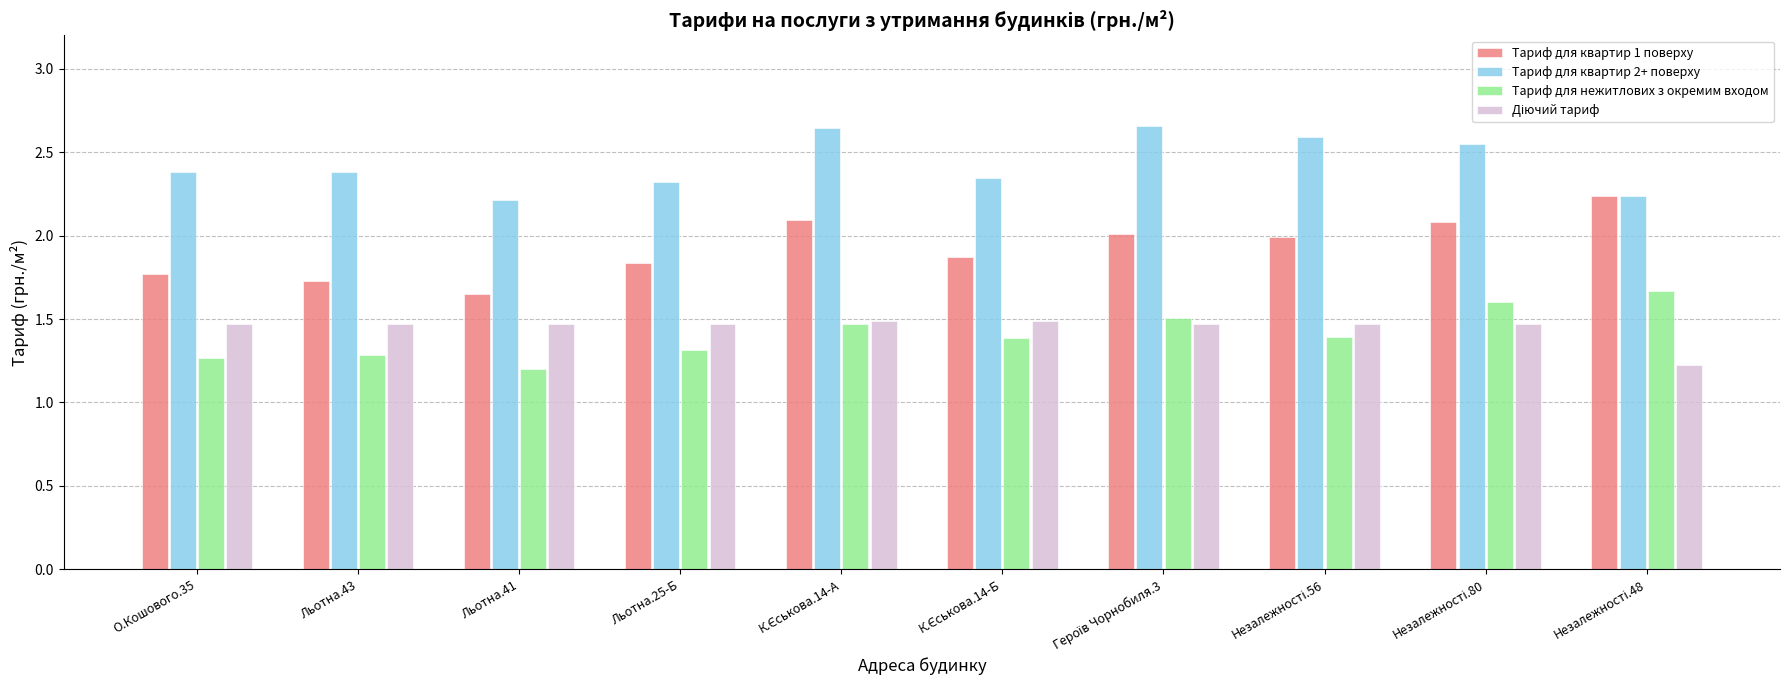

At how many categories does at least one series exceed 1?

10